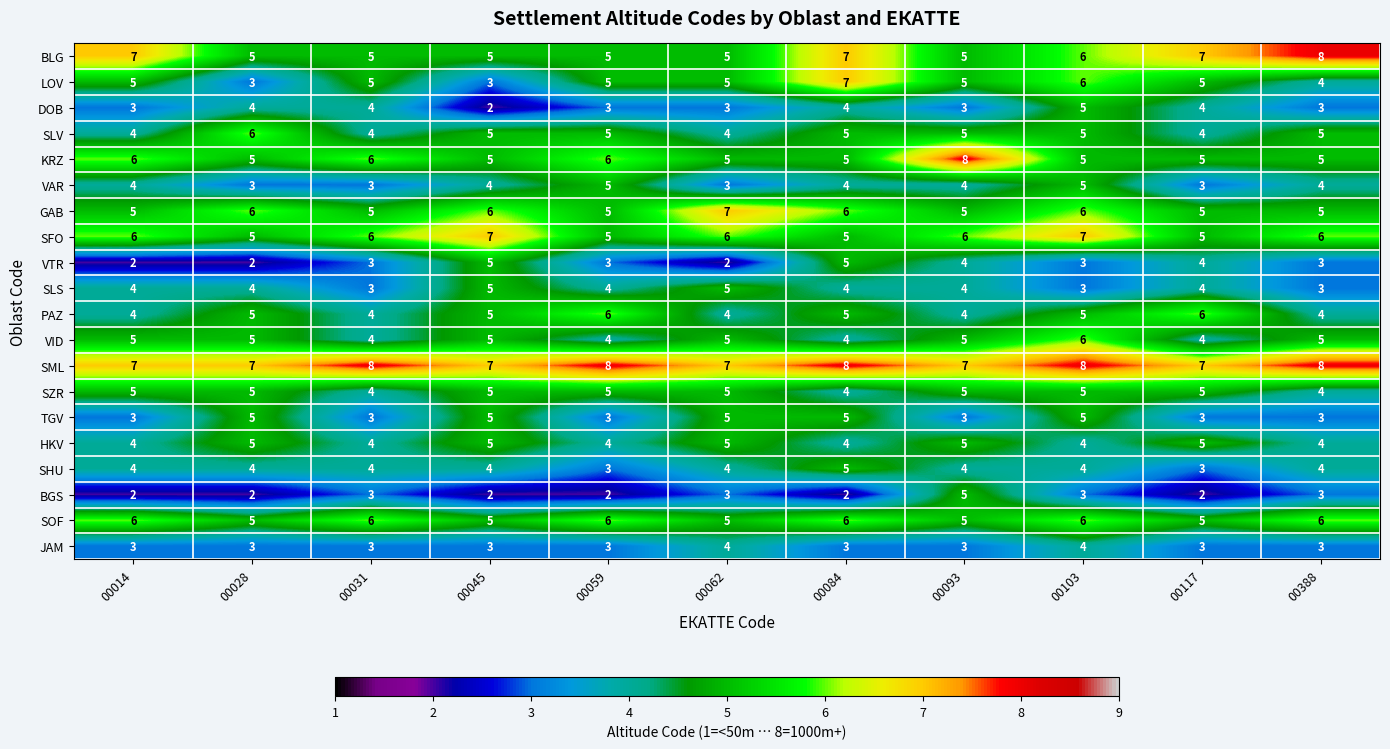

What is the difference between the highest and lowest values at 00103?

5